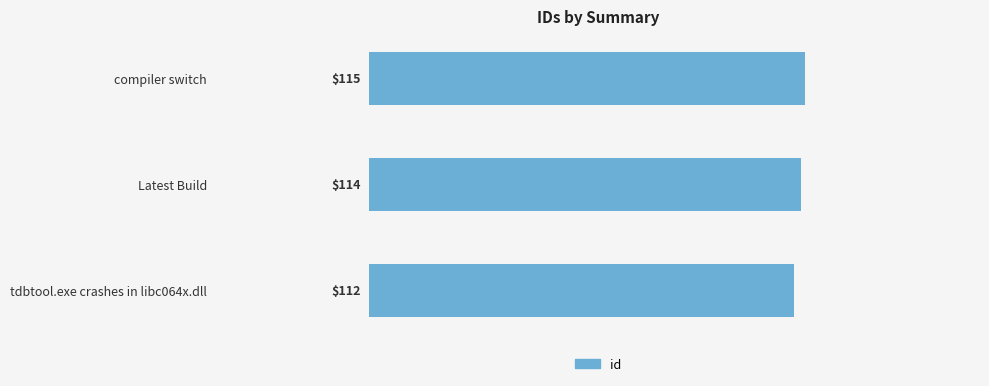

Rank the categories by value from lowest to highest.

tdbtool.exe crashes in libc064x.dll, Latest Build, compiler switch